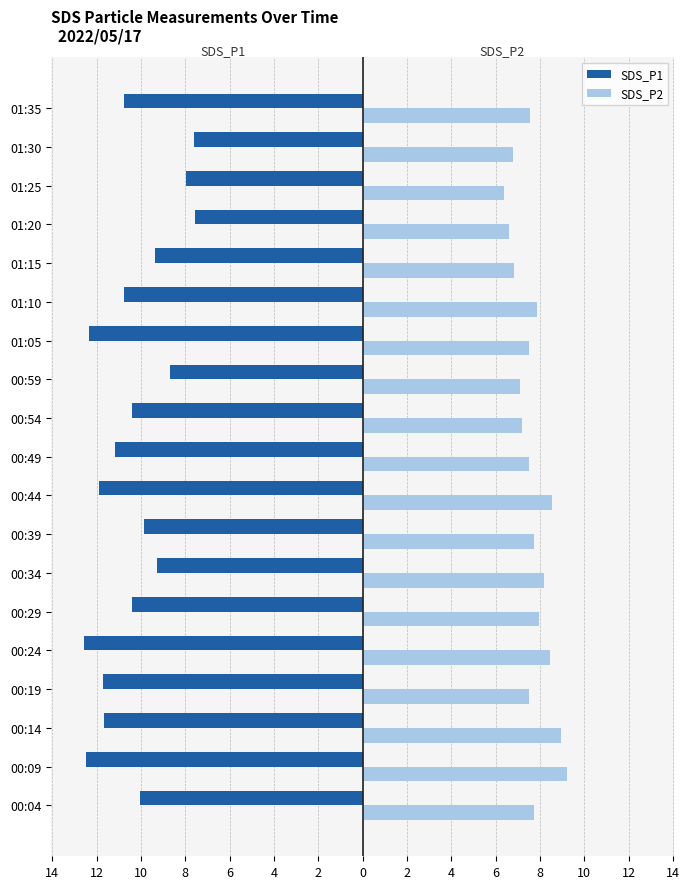

How many groups of bars are there?

19